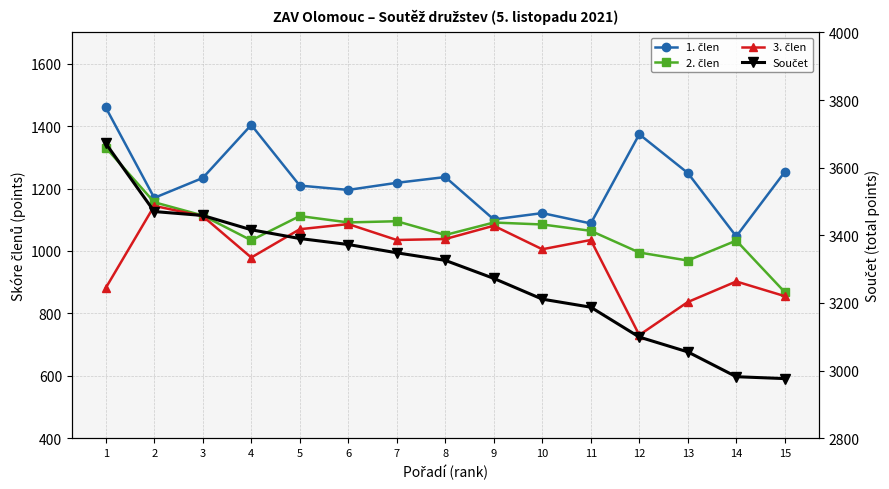

At which label does 2. člen first exceed 1084?

1